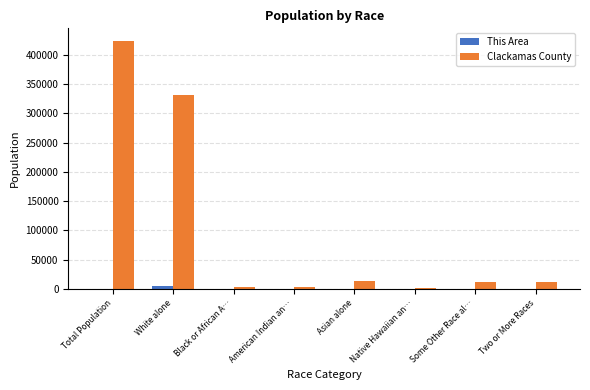

Which series has the largest total across all categories?

Clackamas County